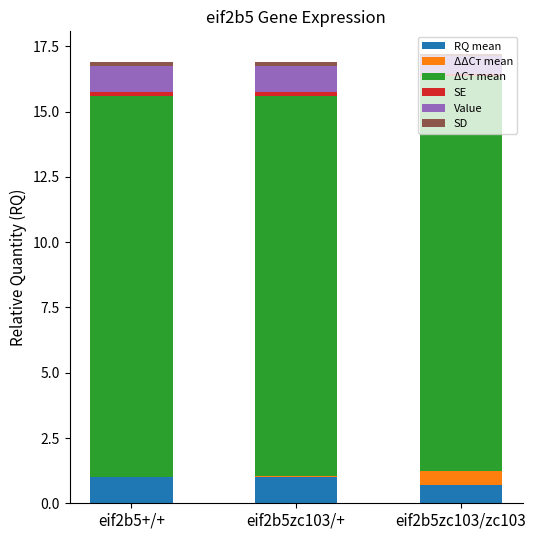

The RQ mean series shows 0.7 at eif2b5zc103/zc103. True or false?

True